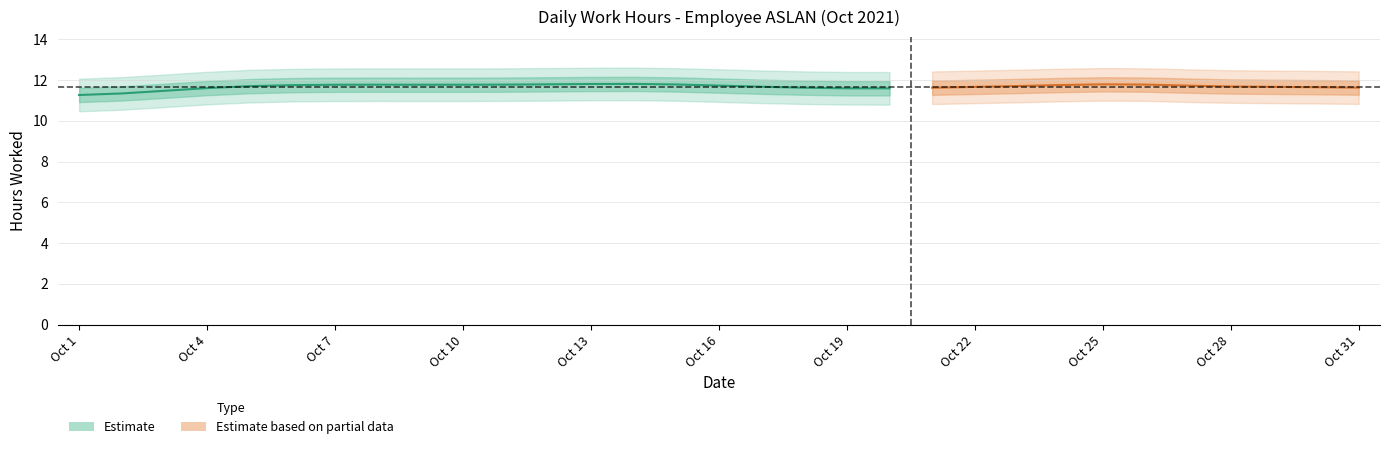

How many lines are shown in the chart?

1